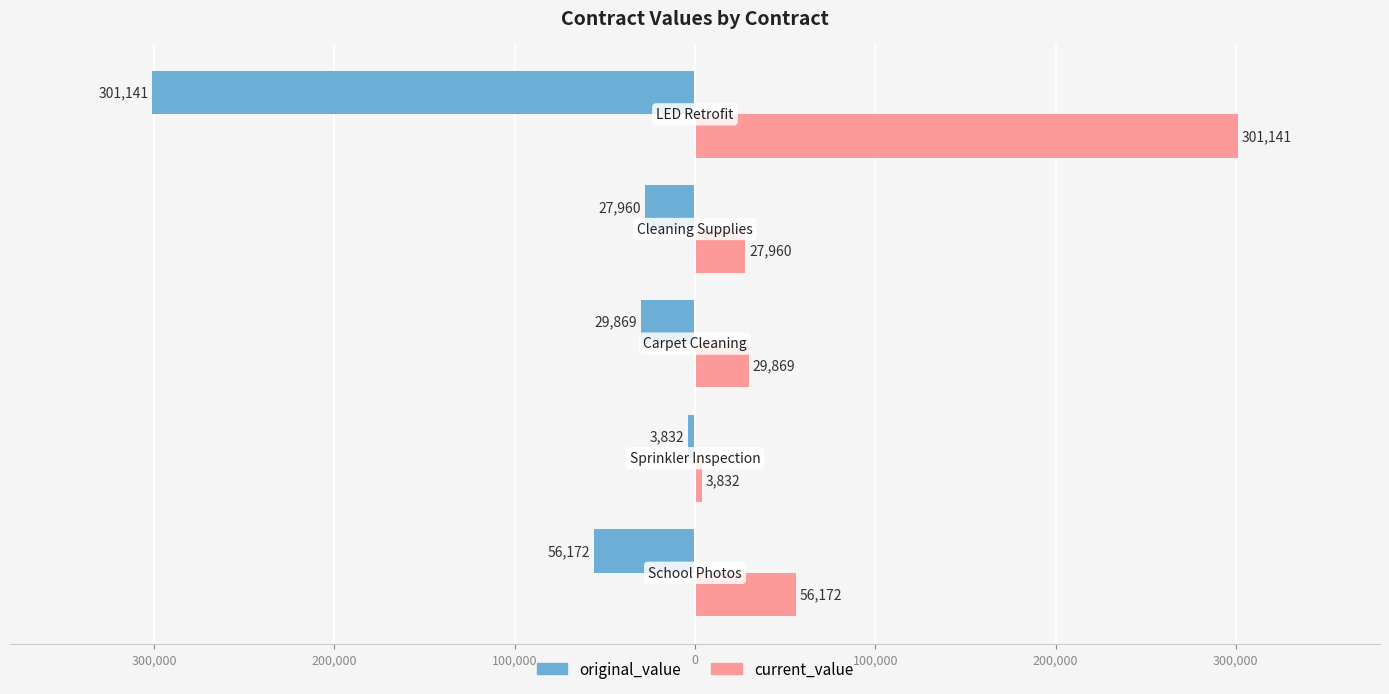

Rank the series by their maximum value, from highest to lowest.

current_value, original_value